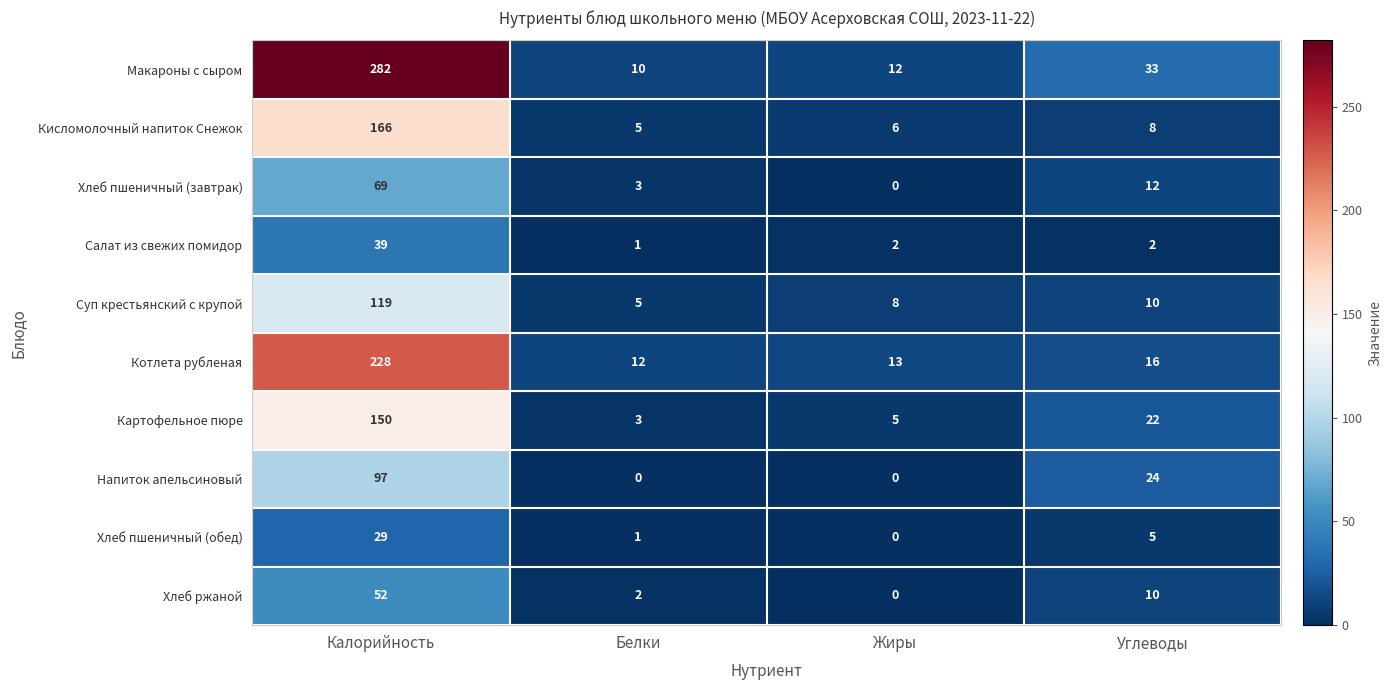

At which category is the sum across all series the highest?

Калорийность